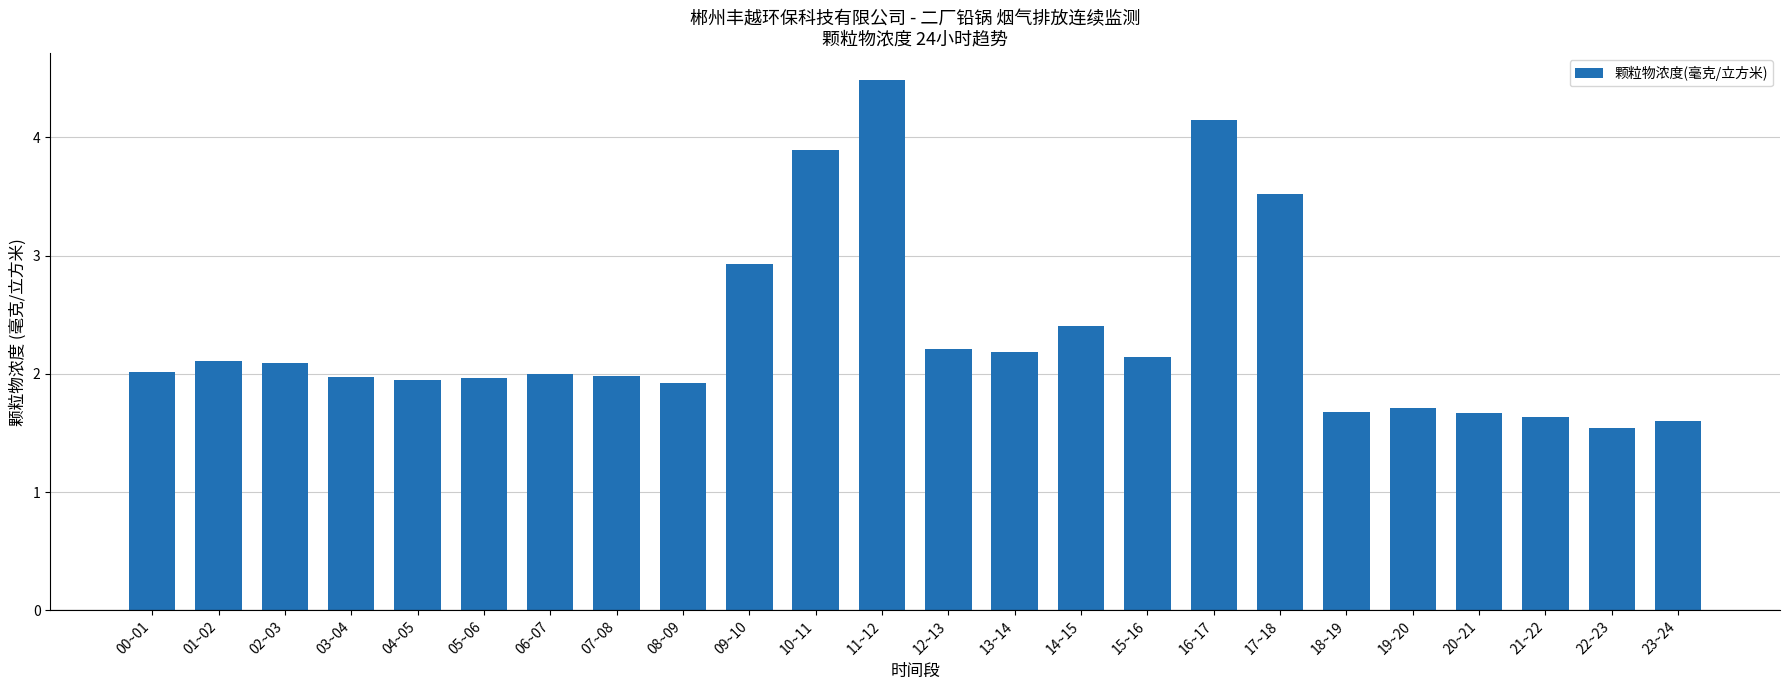

Between 02~03 and 22~23, which is larger?

02~03